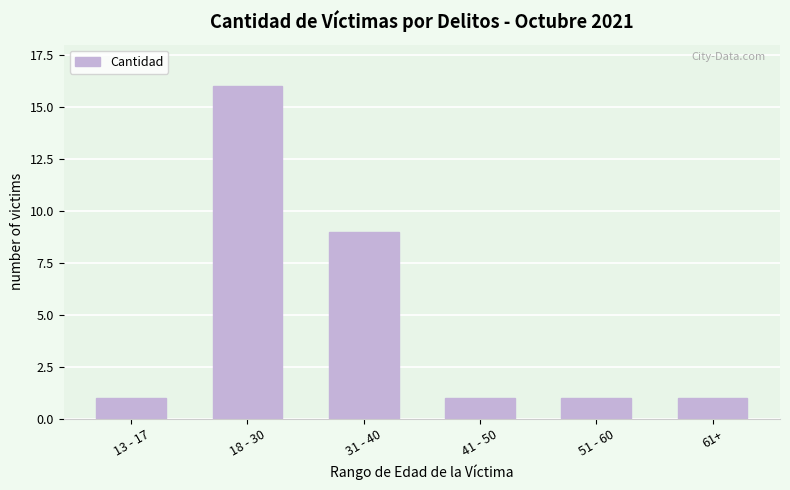

Reading right to left, list all the values displayed in this chart.

1	1	1	9	16	1